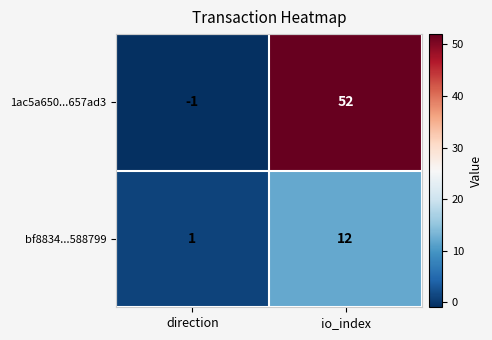

True or false: bf8834...588799 has a value of 12 at io_index.

True